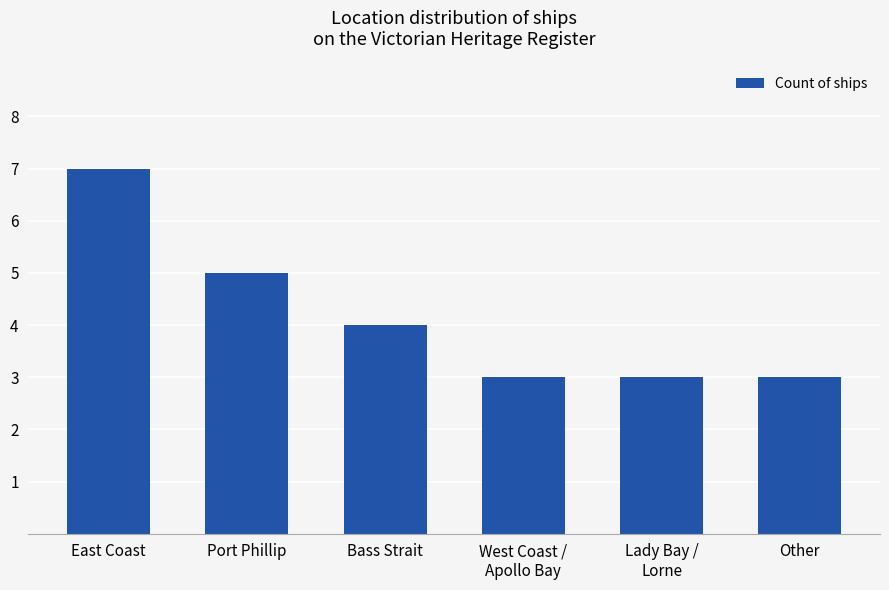

Count the number of data series in this chart.

1